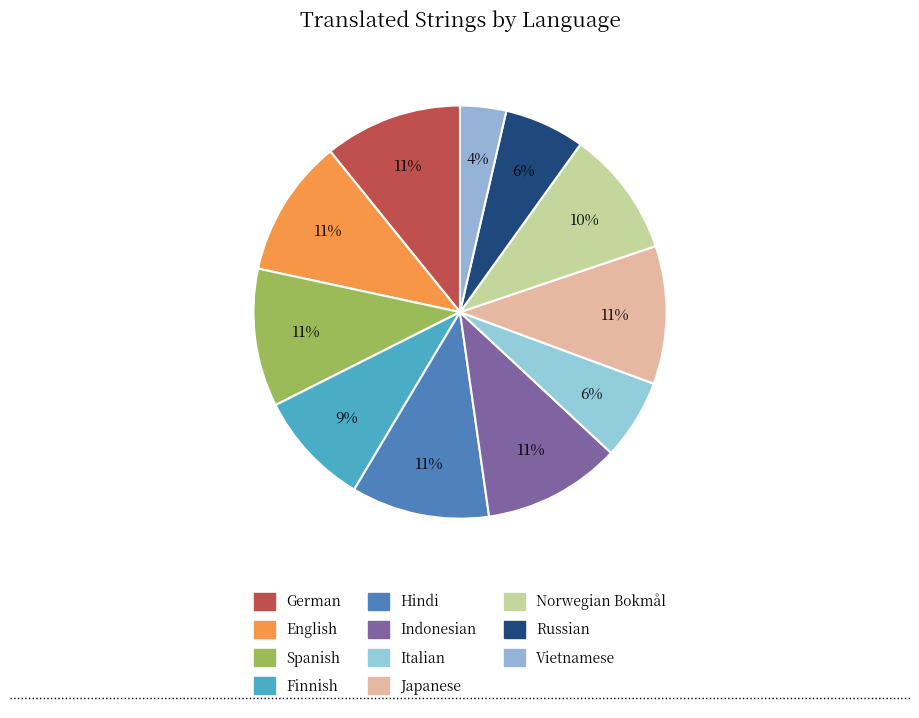

Count the number of slices in the pie.

11